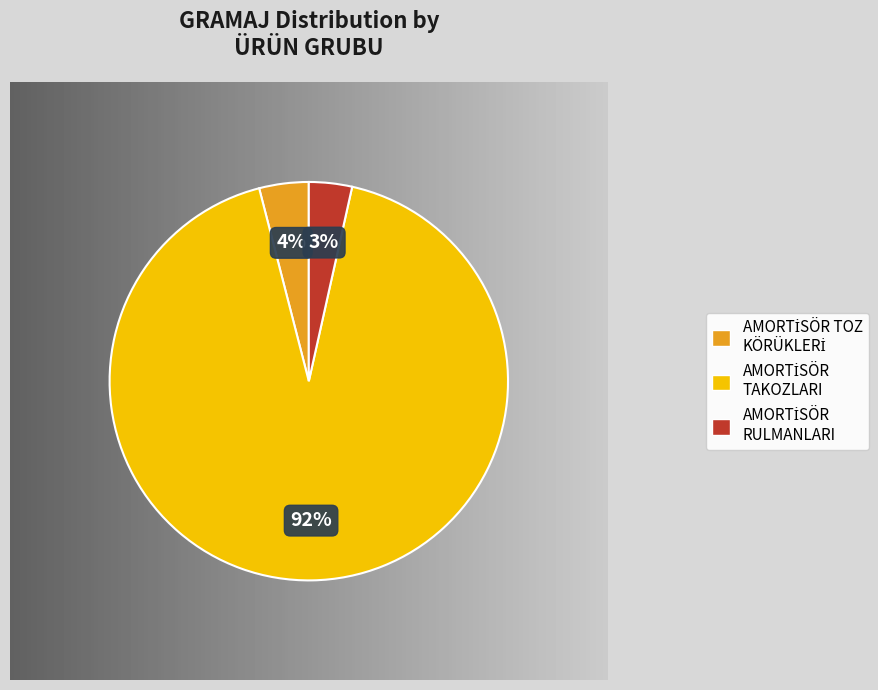

Does any single category account for the majority?

Yes